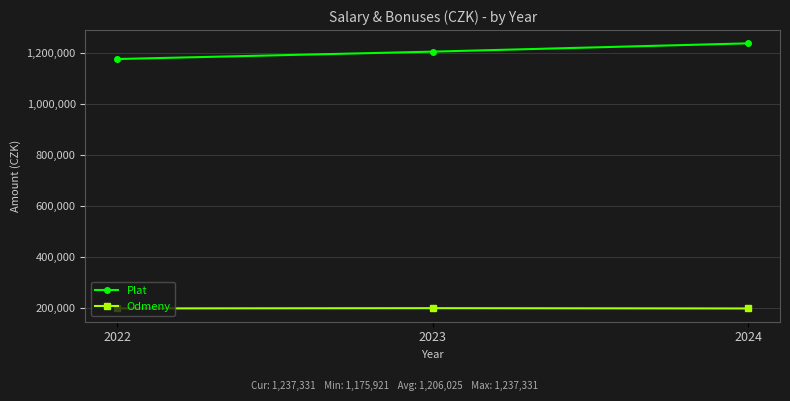

What is the average value of the Plat series?

1206025